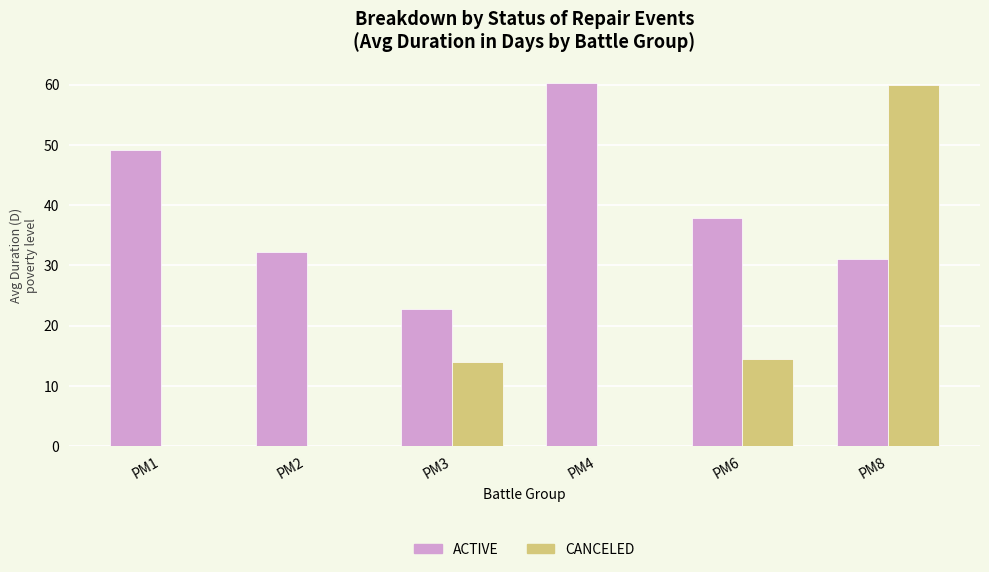

What is the sum of all ACTIVE values?

233.4